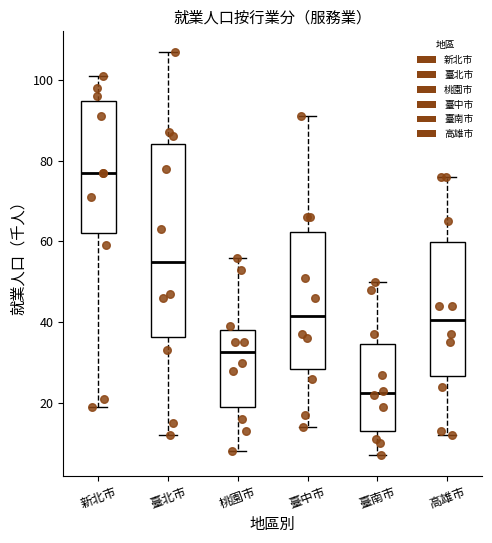

Reading left to right, read every box against the y-axis: the position of its median line, the range the box covers, and the ends of its whiskers. The values are not printed on the chart, so give them approximately, as read against the axis.

新北市: median 78, box 62 to 94, whiskers 20 to 102
臺北市: median 56, box 36 to 84, whiskers 12 to 108
桃園市: median 32, box 20 to 38, whiskers 8 to 56
臺中市: median 42, box 28 to 62, whiskers 14 to 92
臺南市: median 22, box 14 to 34, whiskers 8 to 50
高雄市: median 40, box 26 to 60, whiskers 12 to 76